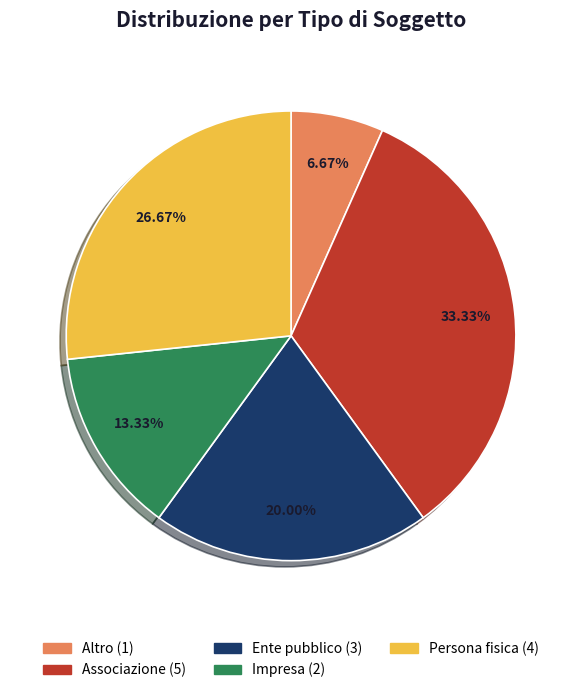

To the nearest percent, what is the average slice percentage?

20%